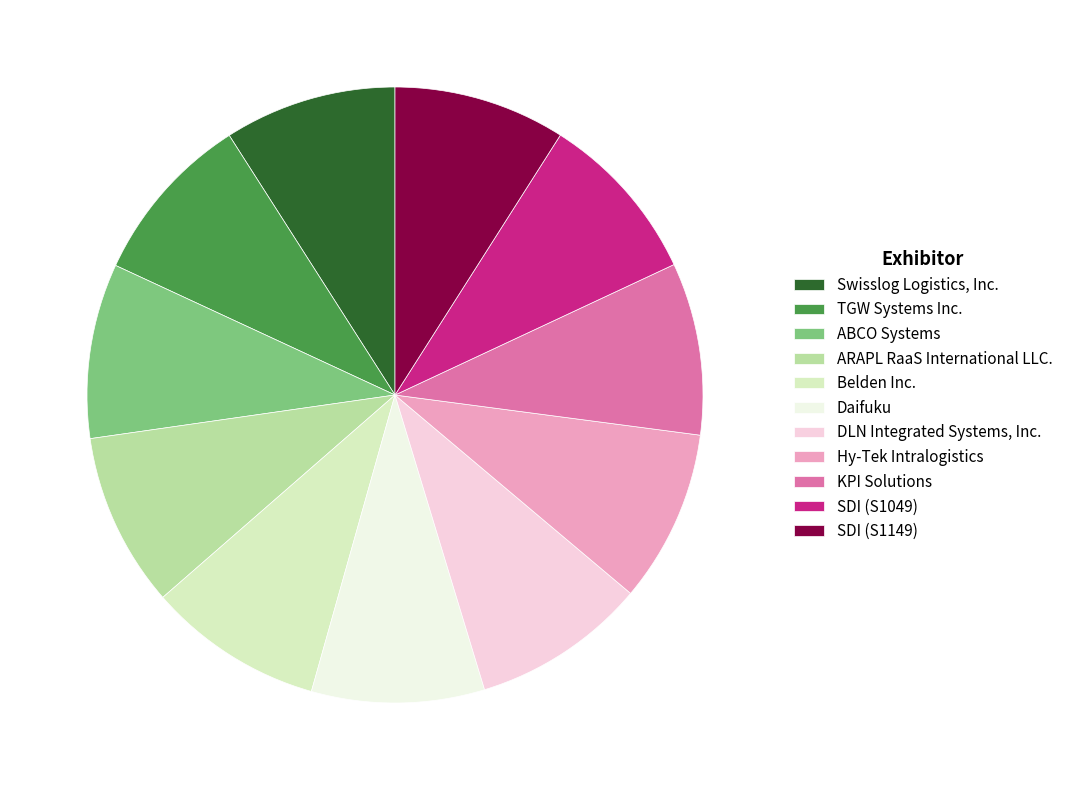

True or false: DLN Integrated Systems, Inc. accounts for 9% of the total.

True